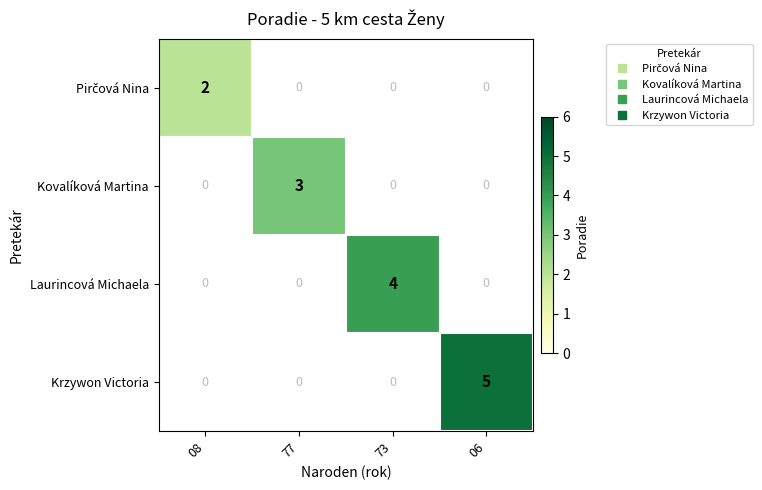

Is the value of Krzywon Victoria at 08 greater than the value of Kovalíková Martina at 73?

No